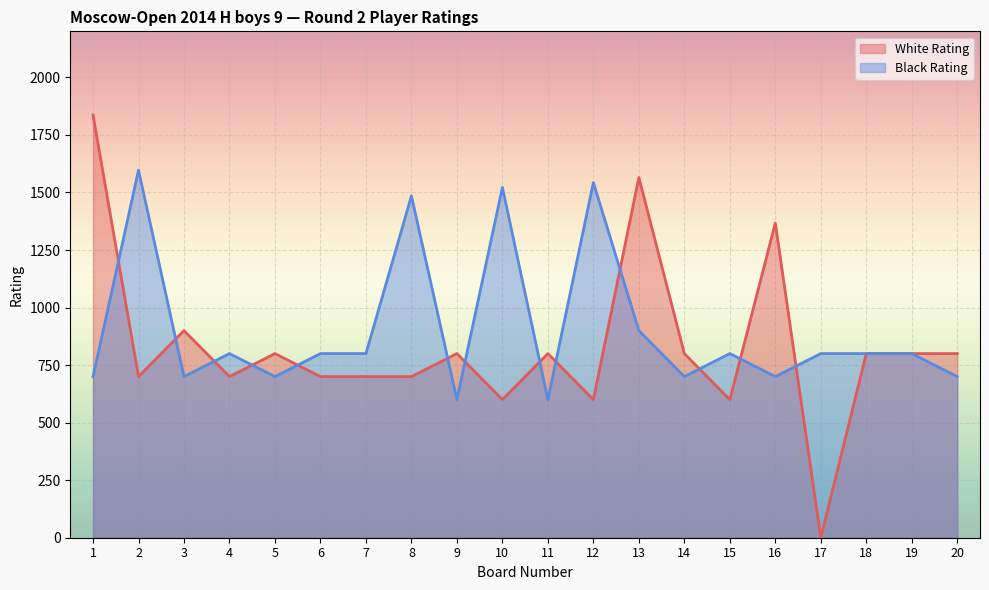

What is the average value of the White Rating series?

828